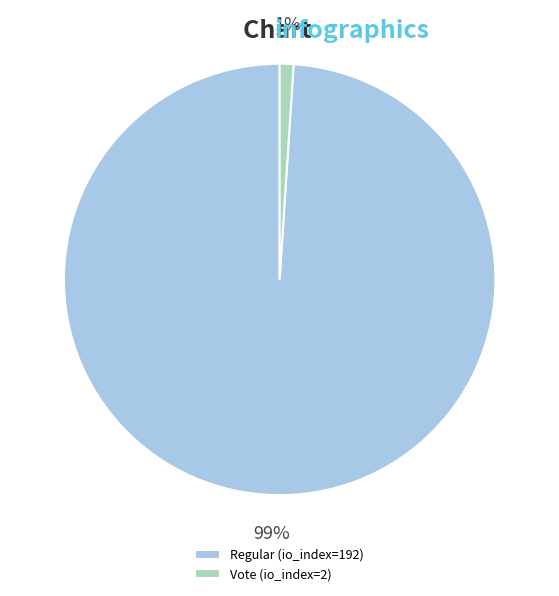

True or false: Regular (io_index=192) accounts for 89% of the total.

False